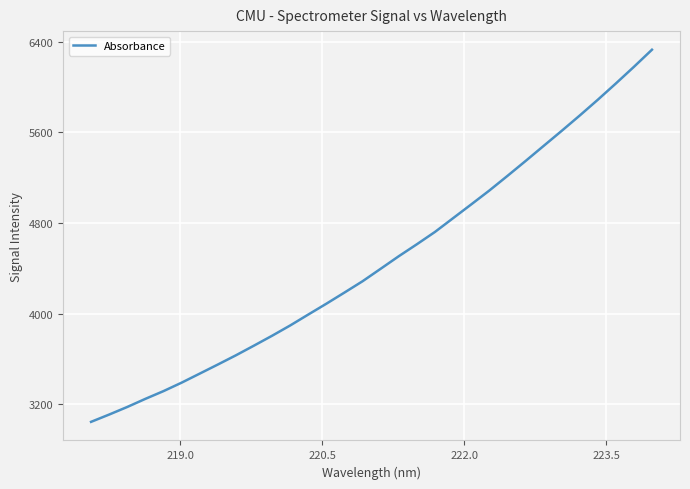

What is the smallest value displayed?

3044.5